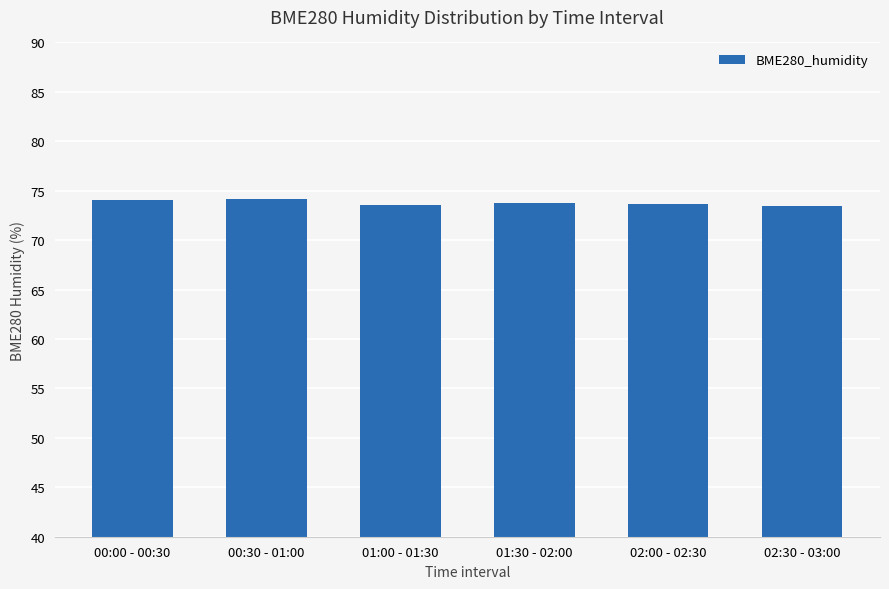

What is the average value?

73.8